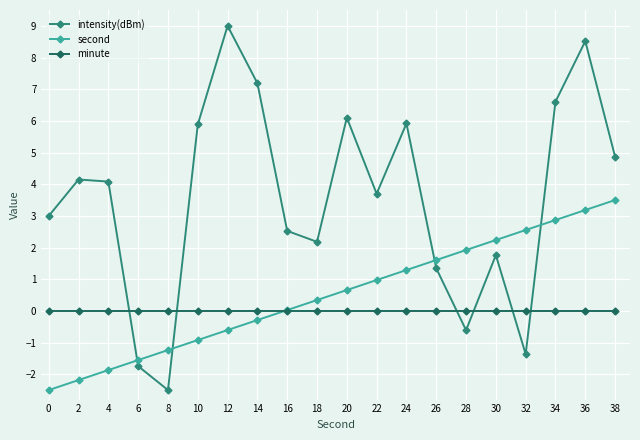

Count the number of categories in the chart.

20